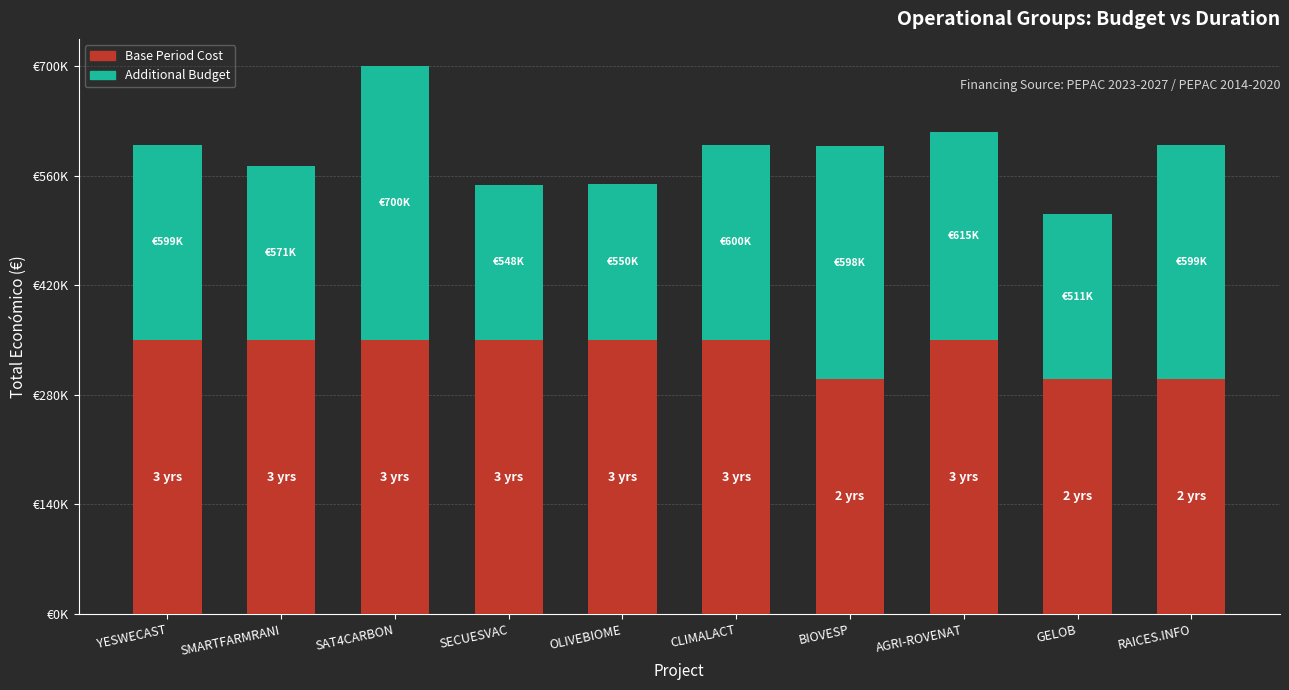

Does the chart contain stacked bars?

Yes